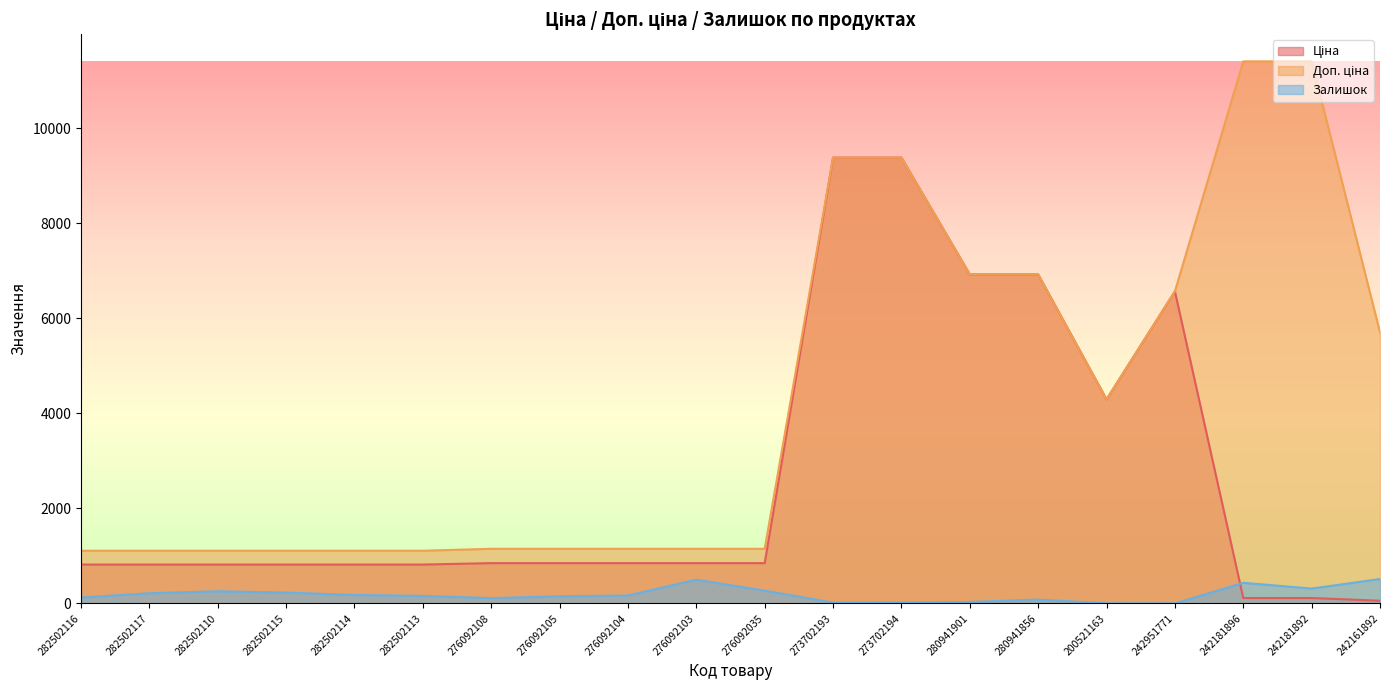

Which series has the widest spread of values?

Доп. ціна